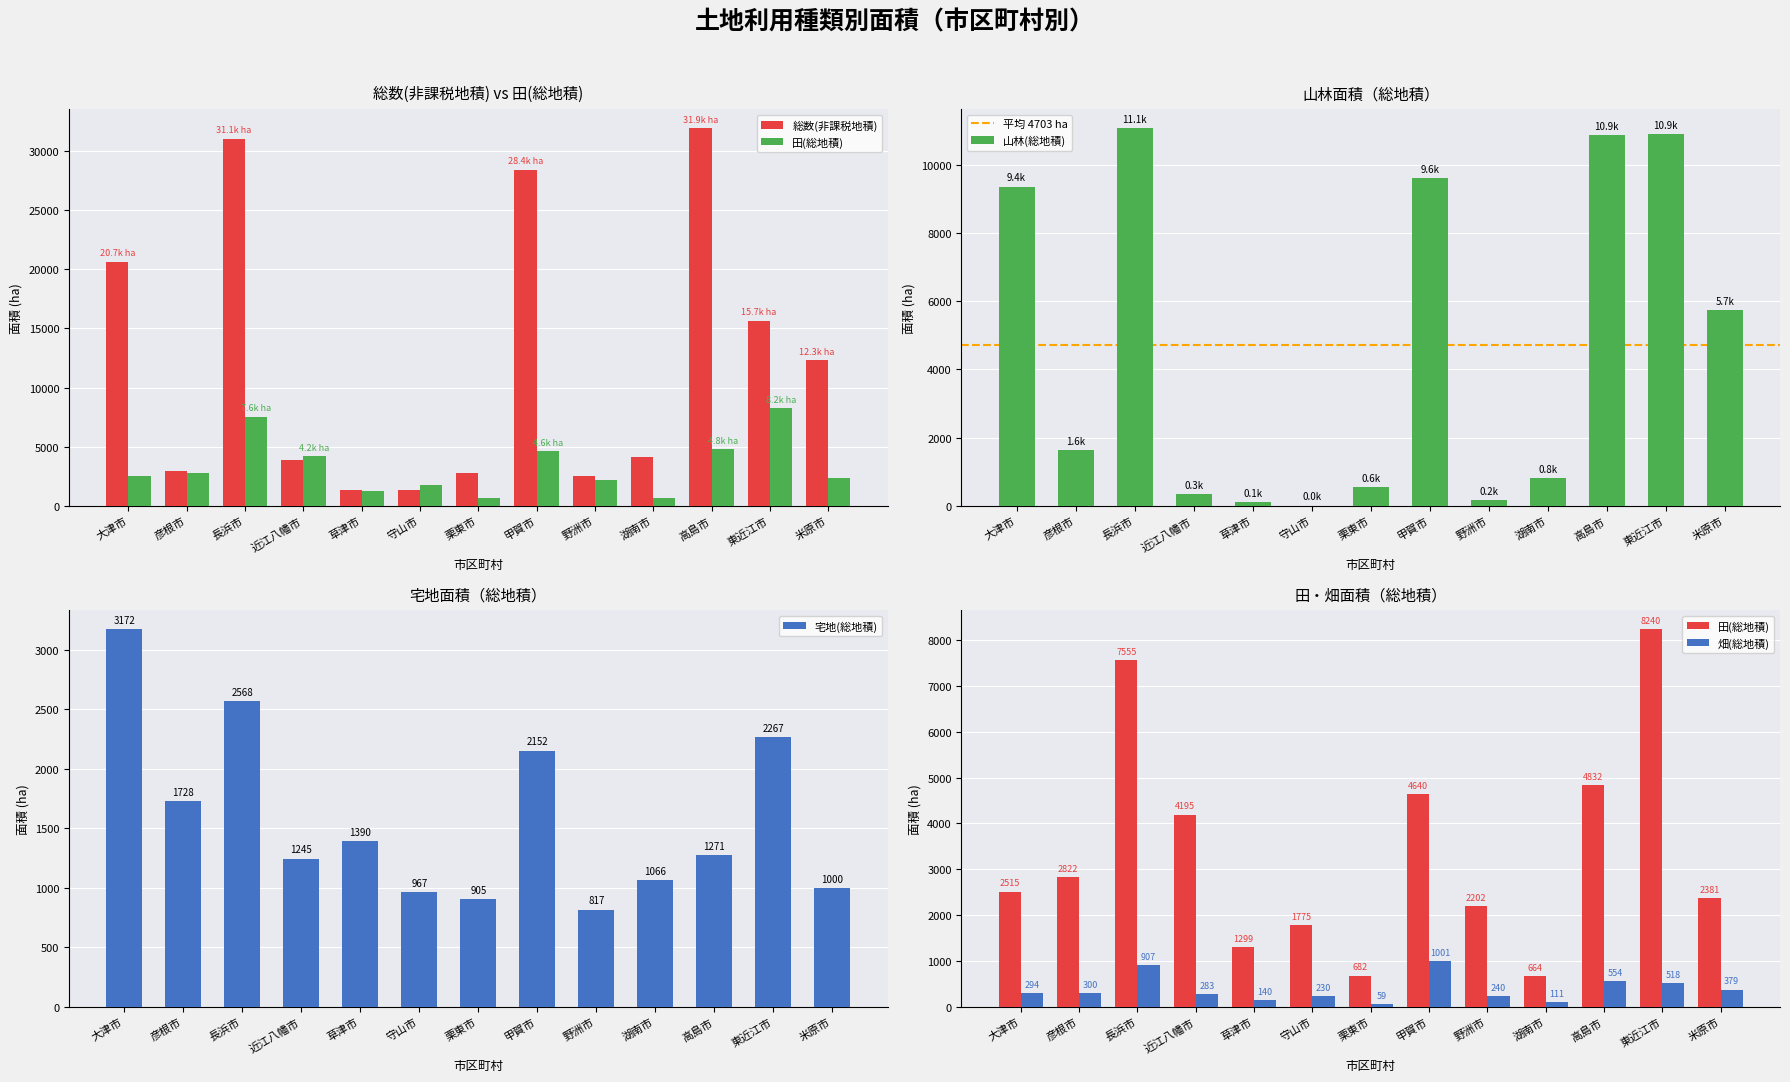

What is the difference between the maximum and second lowest values in the 畑(総地積) series?

890